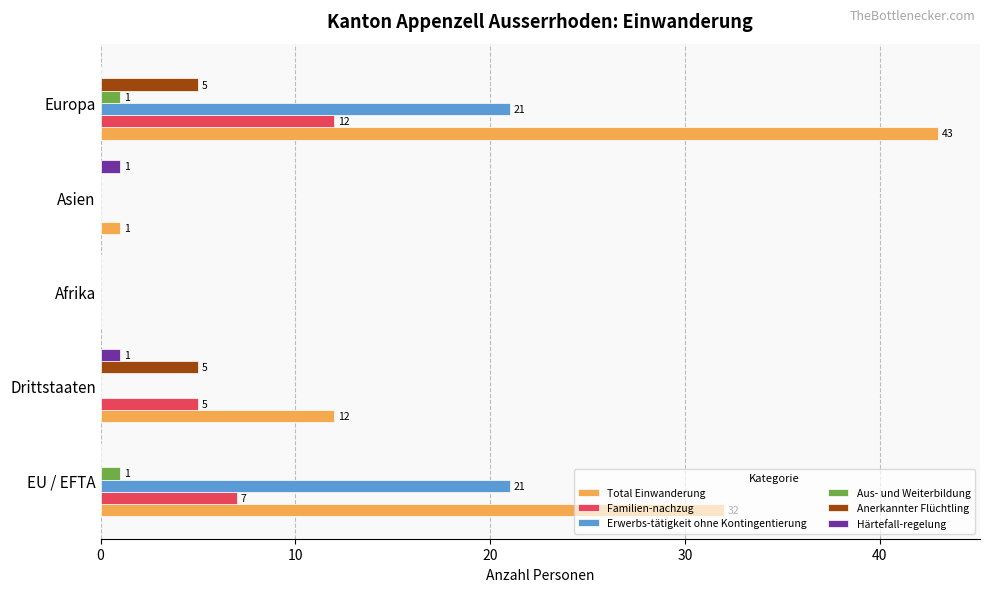

Where is Total Einwanderung nearest to the value 21?

Drittstaaten